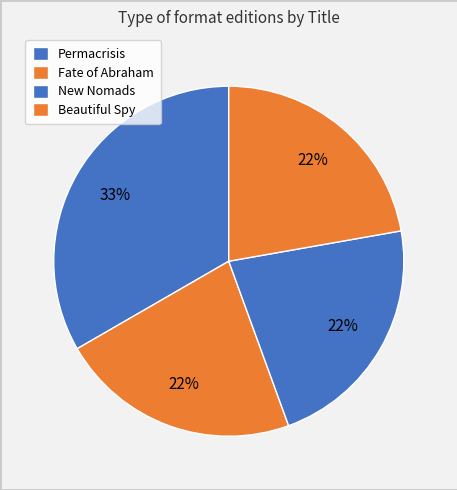

To the nearest percent, what percentage of the pie is New Nomads?

22%